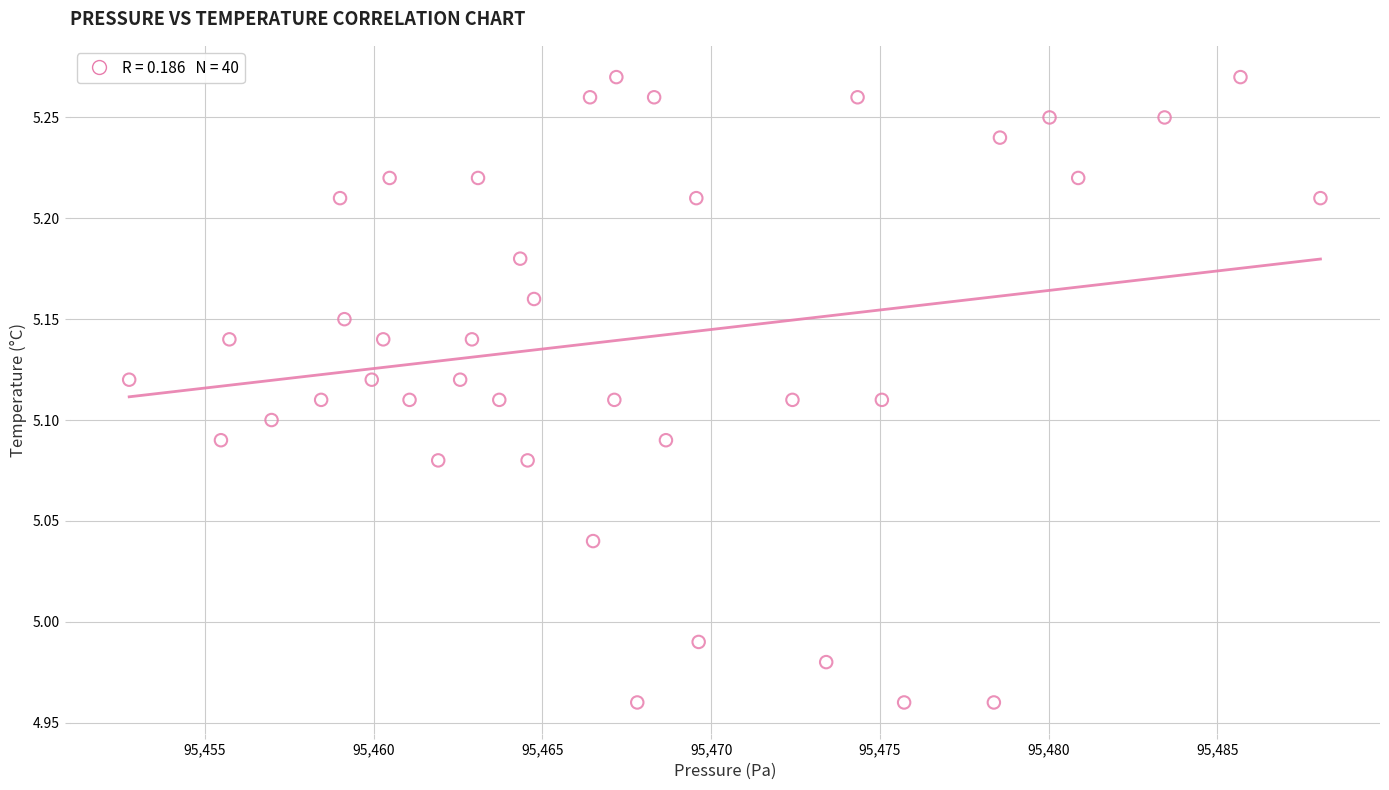

What is the range of X values (max minus min)?

35.3